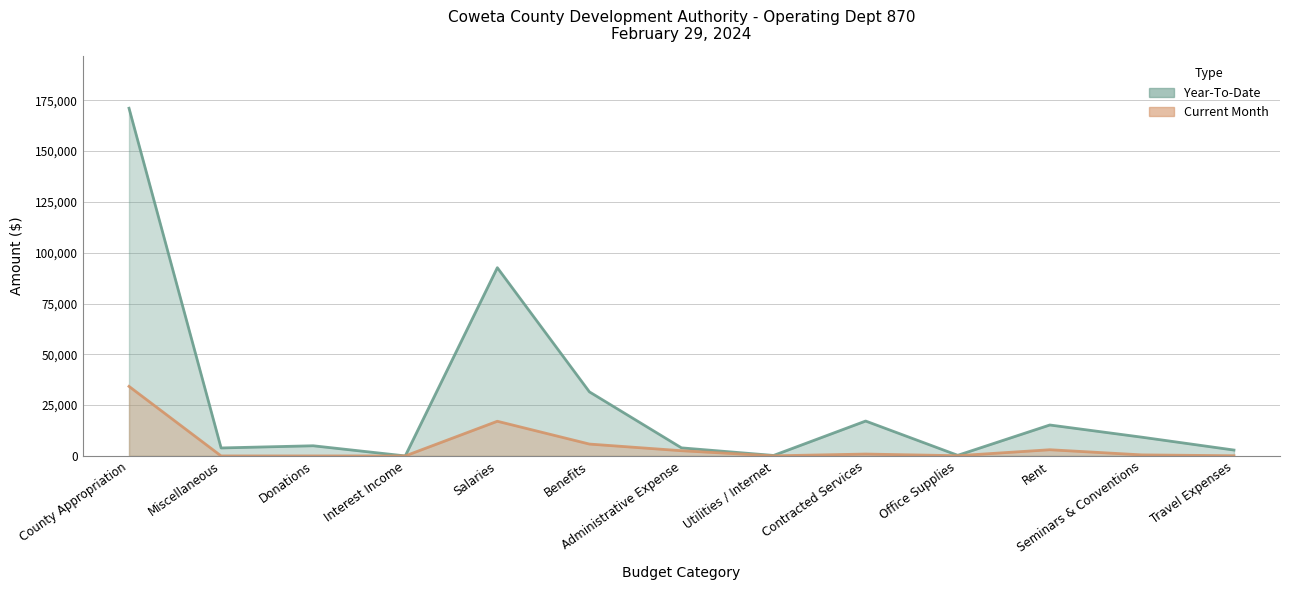

At how many categories does at least one series exceed 150975?

1